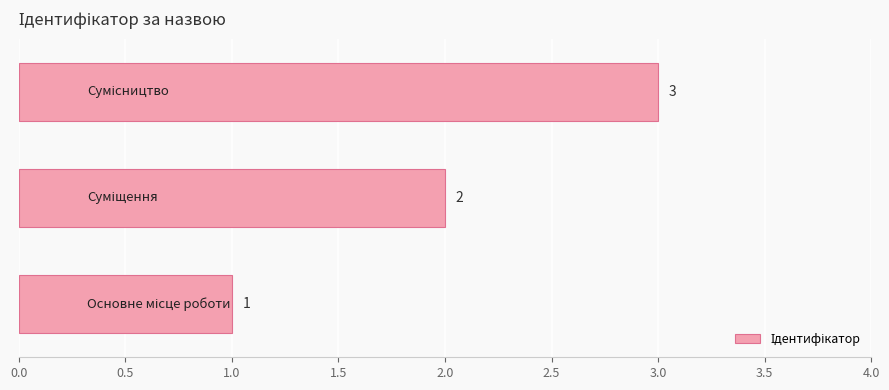

How many values are between 1 and 3?

3